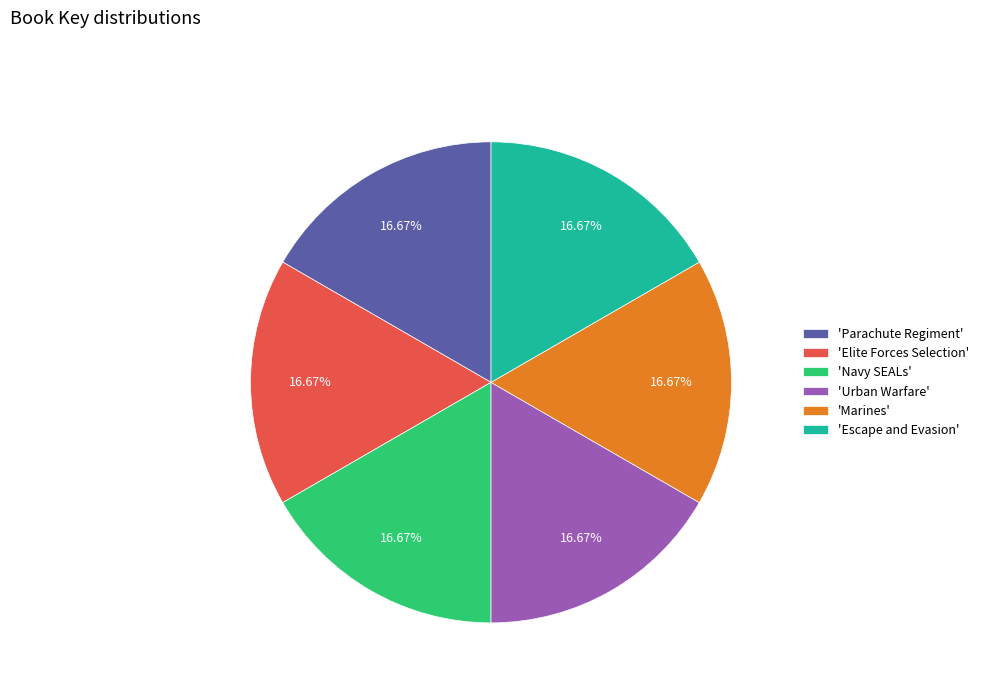

How many segments does this pie chart have?

6